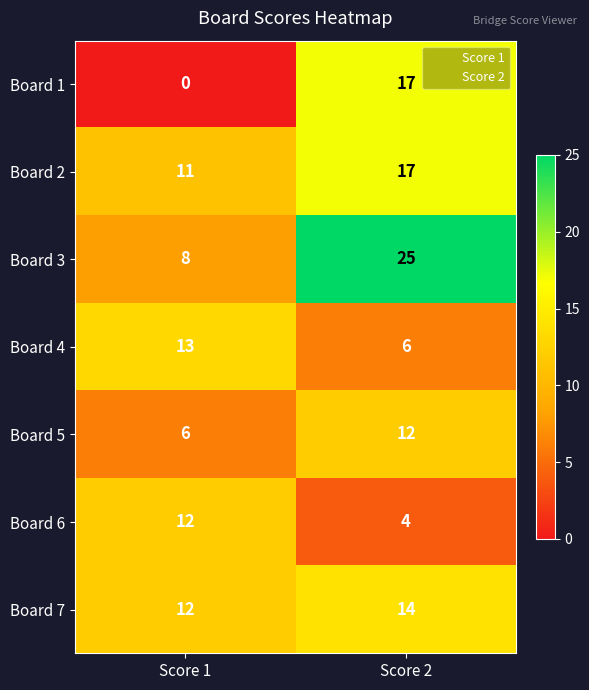

What is the difference between the highest and lowest values at Score 2?

21